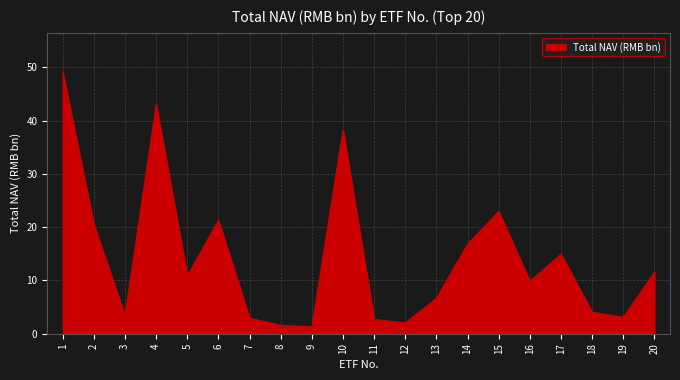

What is the sum of the values at 8 and 10?

39.8